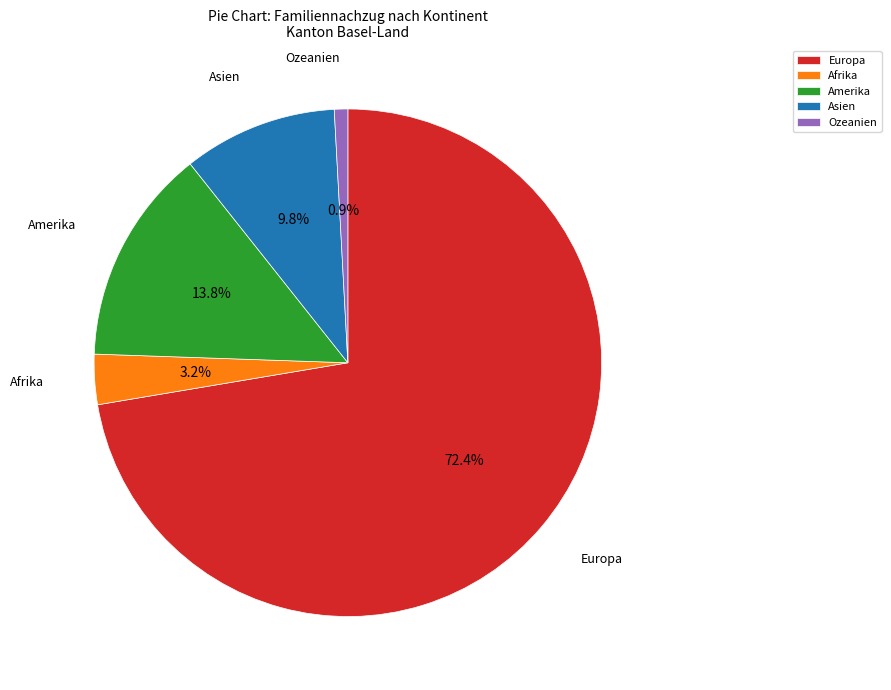

Rank the categories by value from highest to lowest.

Europa, Amerika, Asien, Afrika, Ozeanien